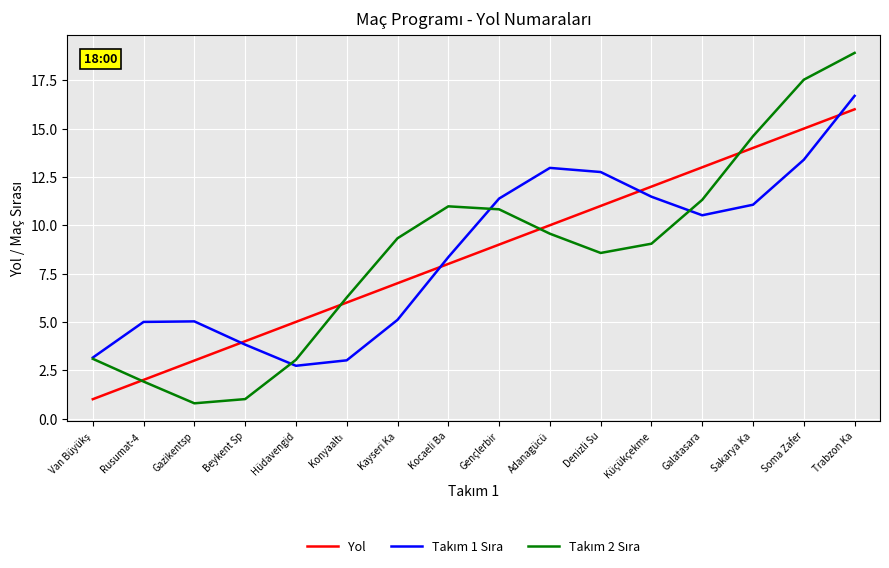

What value does the Yol series have at Kayseri Ka?

7.0